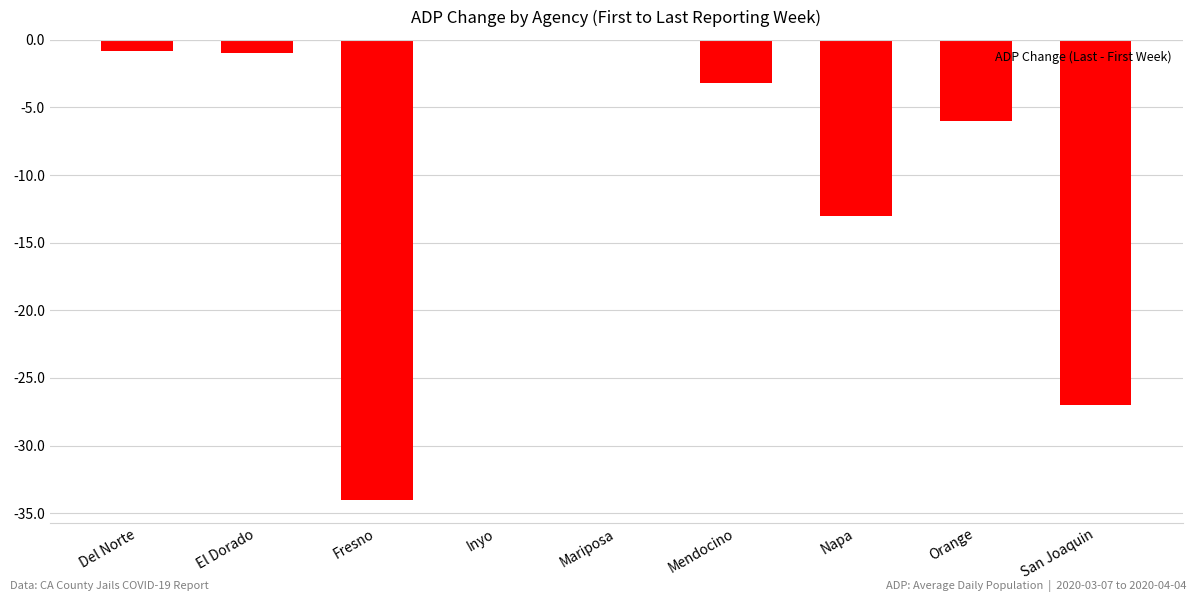

The value at Del Norte is -0.8. True or false?

True